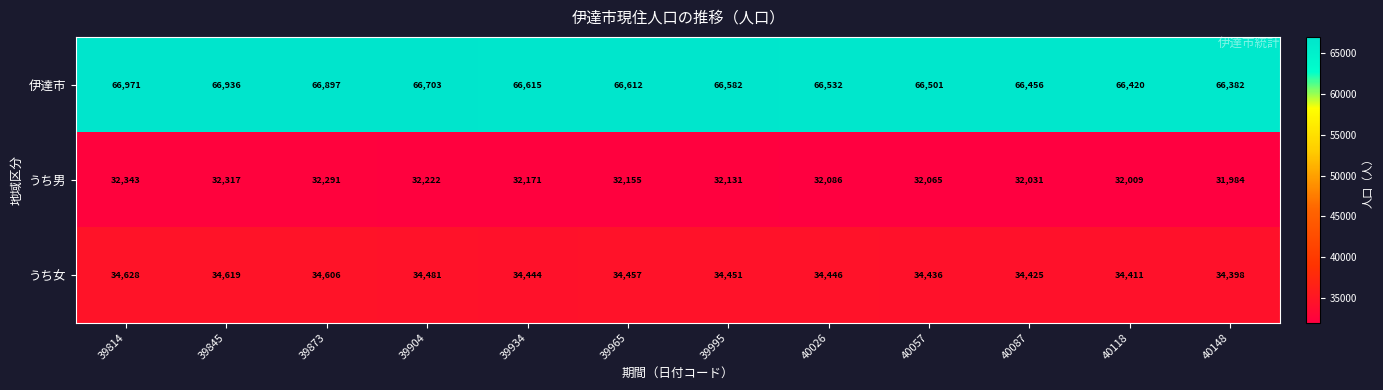

What value does the うち女 series have at 39934, to the nearest 50?

34450